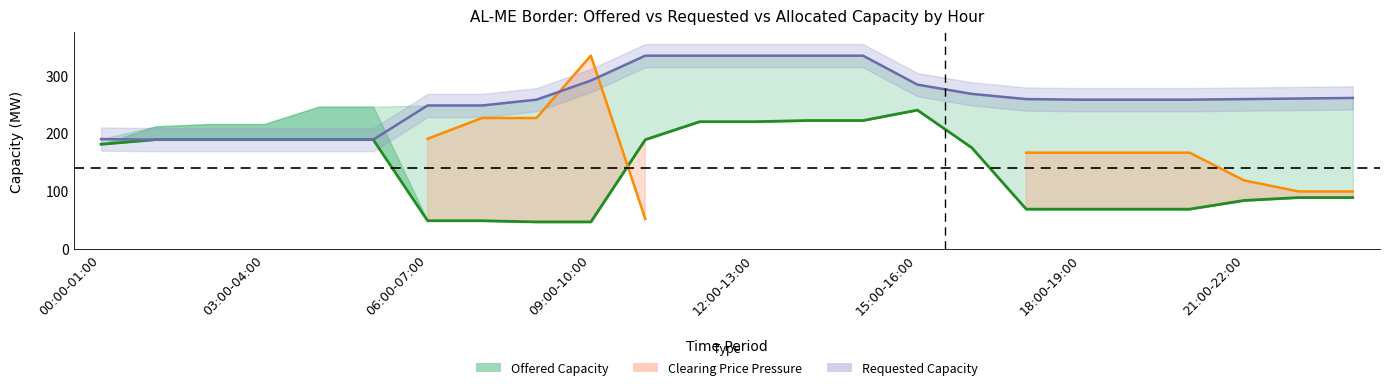

What is the minimum value shown in the chart?

47